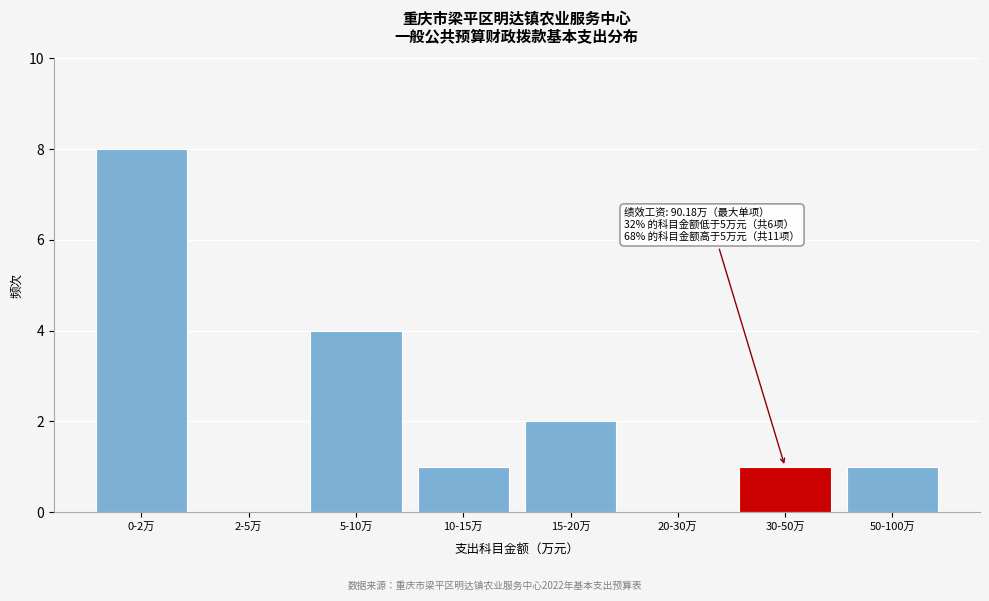

Reading left to right, list all the values displayed in this chart.

0-2万=8	2-5万=0	5-10万=4	10-15万=1	15-20万=2	20-30万=0	30-50万=1	50-100万=1